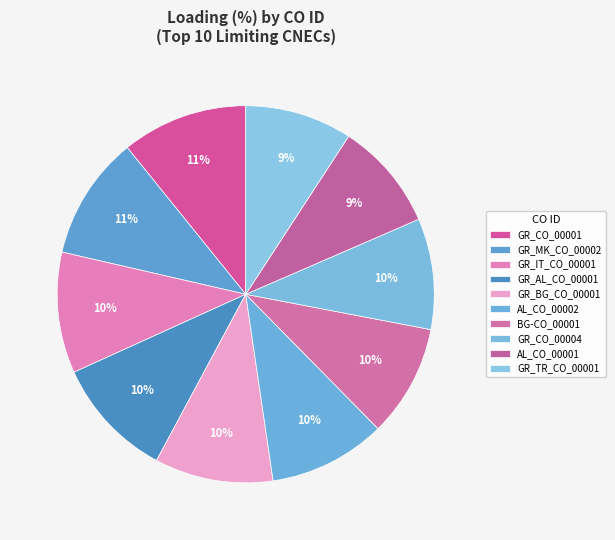

Is it true that AL_CO_00001 is 19% of the pie?

False